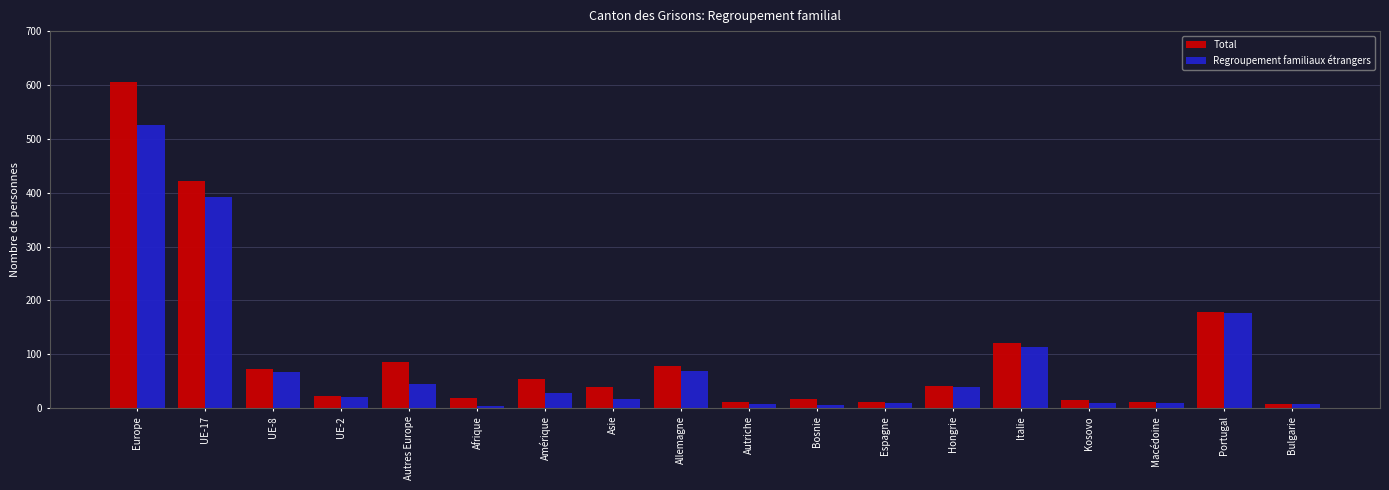

What is the label of the 10th bar from the right?

Allemagne